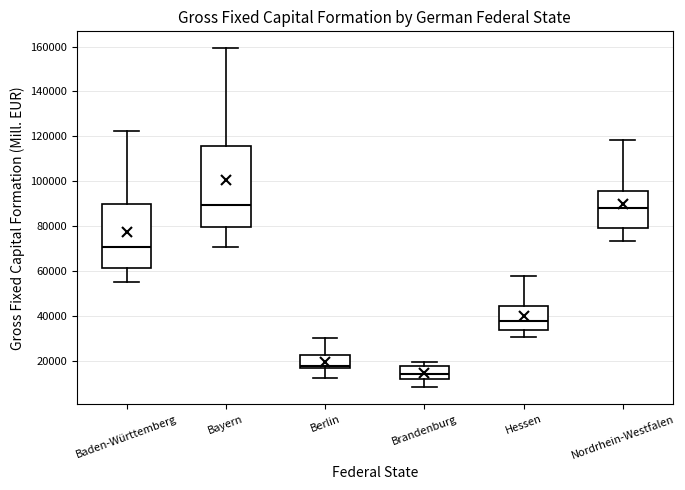

Comparing the boxes themselves (not the whiskers), which one is the tallest?

Bayern